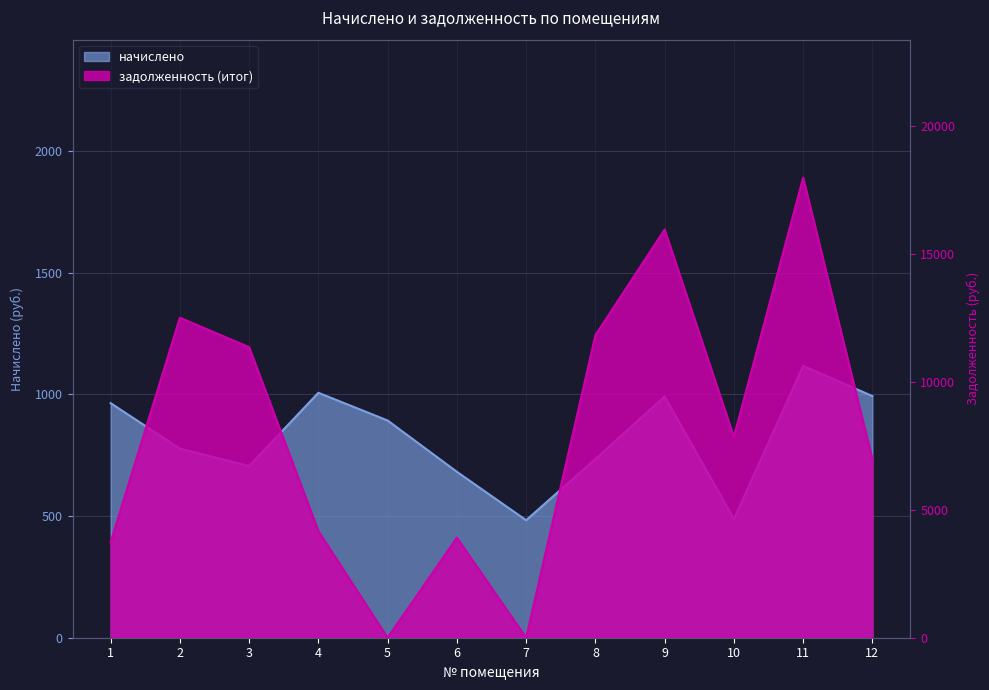

Is it true that начислено equals 991.7 at 9?

True